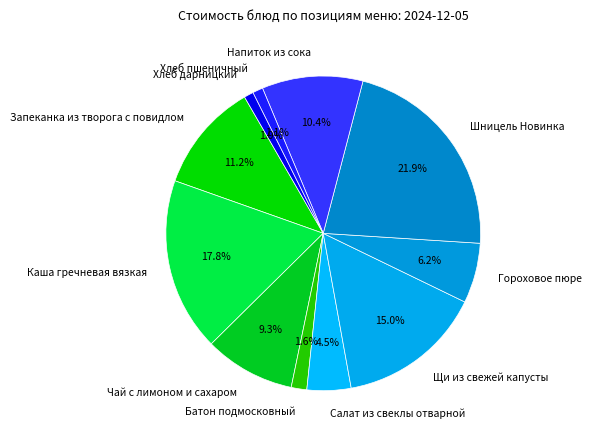

Is there any slice that represents more than half of the pie?

No